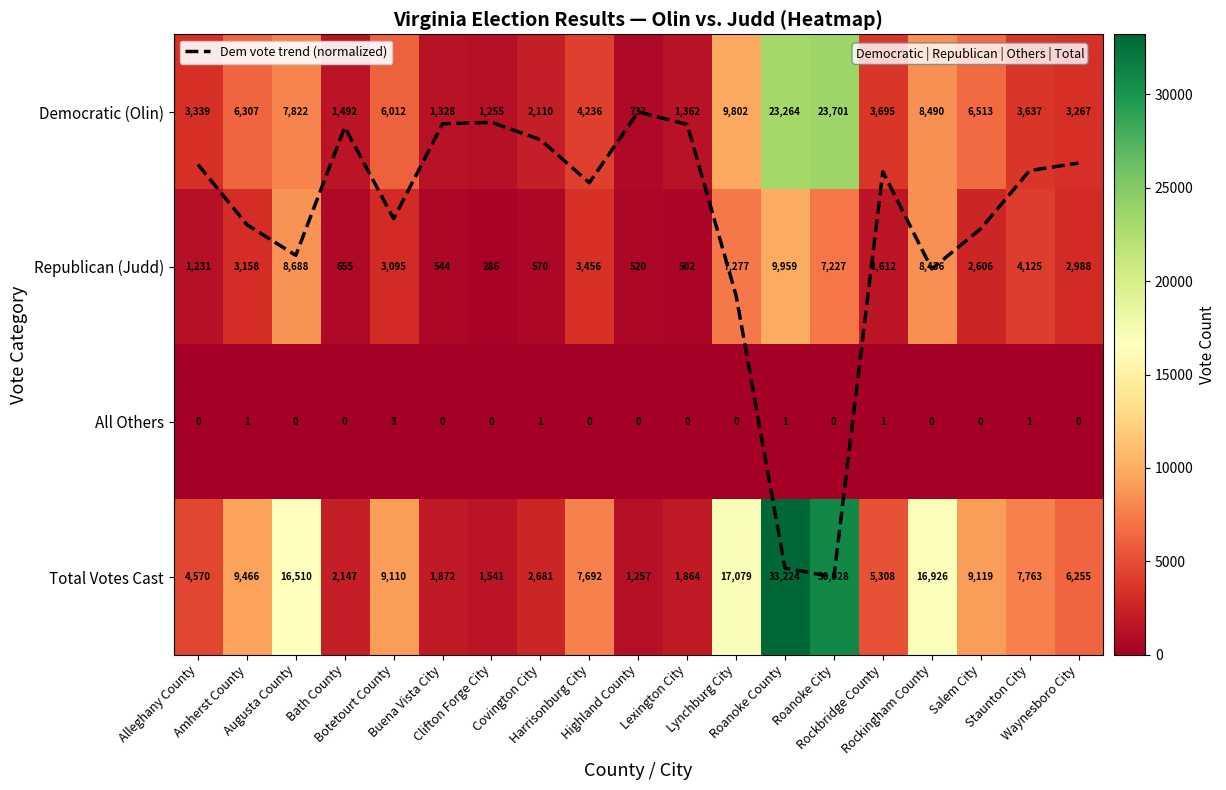

At which label is Republican (Judd) closest to 5122?

Staunton City